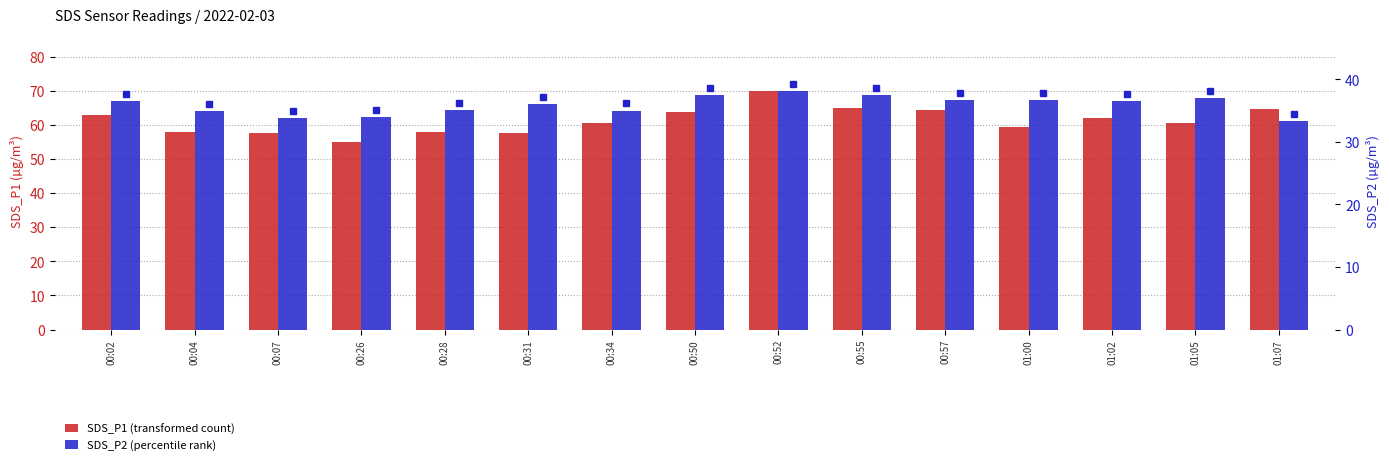

Which category has the lowest value in the SDS_P1 (transformed count) series?

00:26